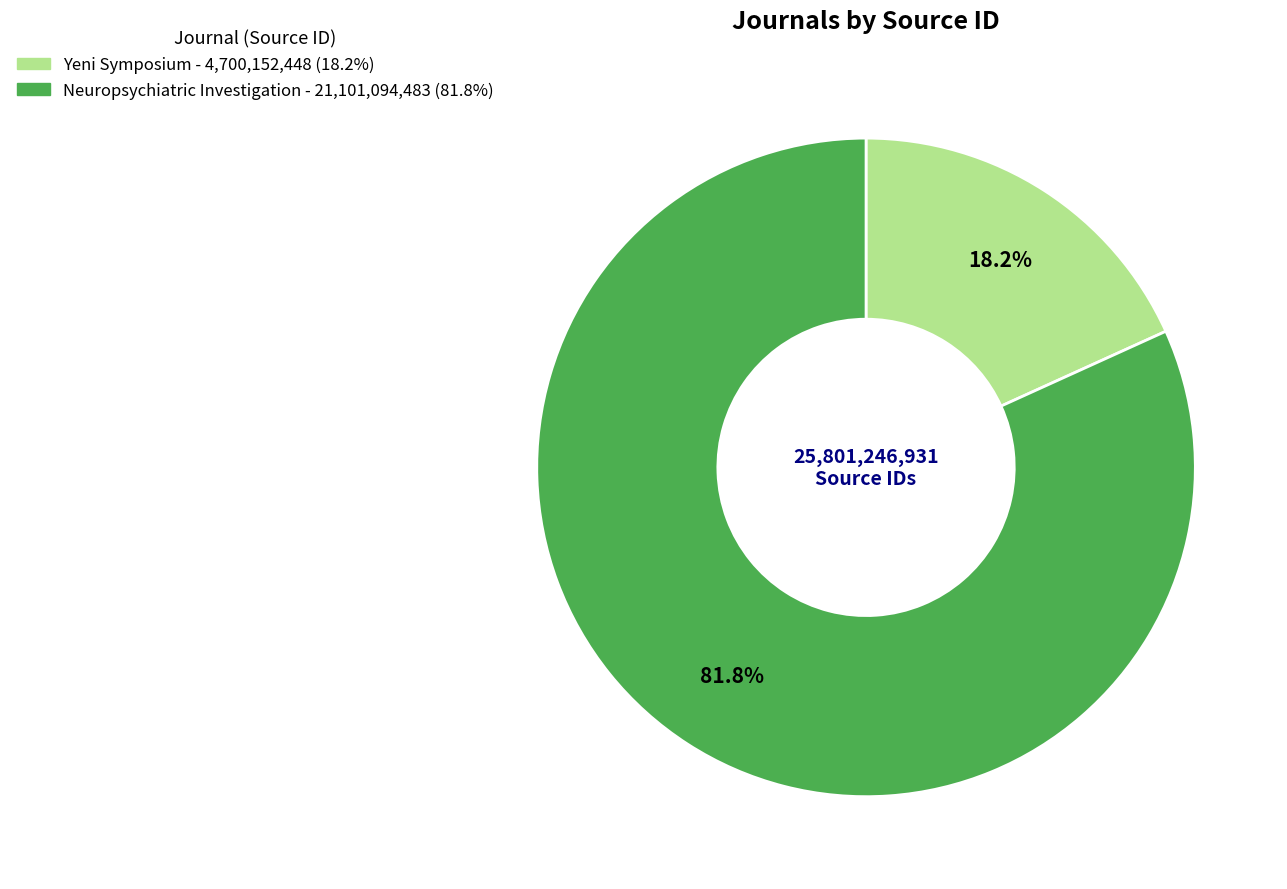

To the nearest percent, what portion does Yeni Symposium represent?

18%